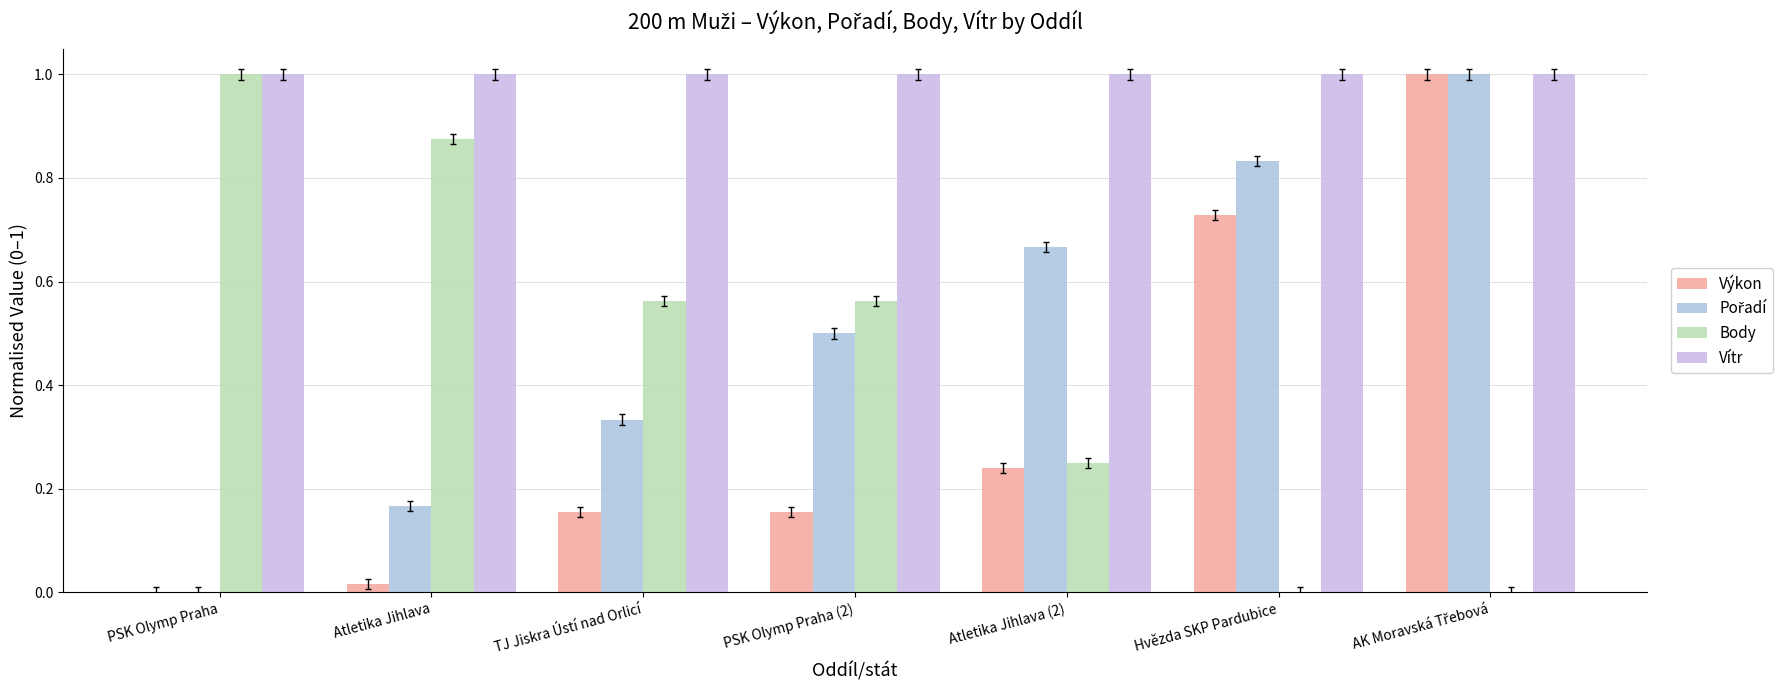

Which series has the largest range (max minus min)?

Výkon